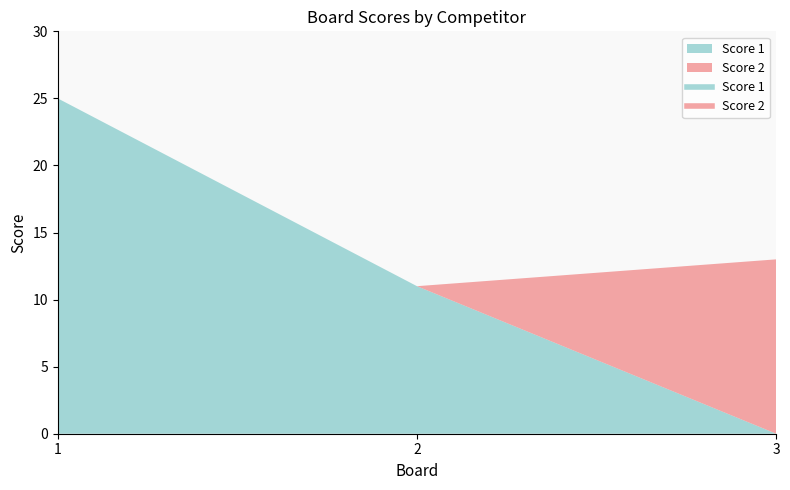

Where does the Score 1 series first go above 11?

1